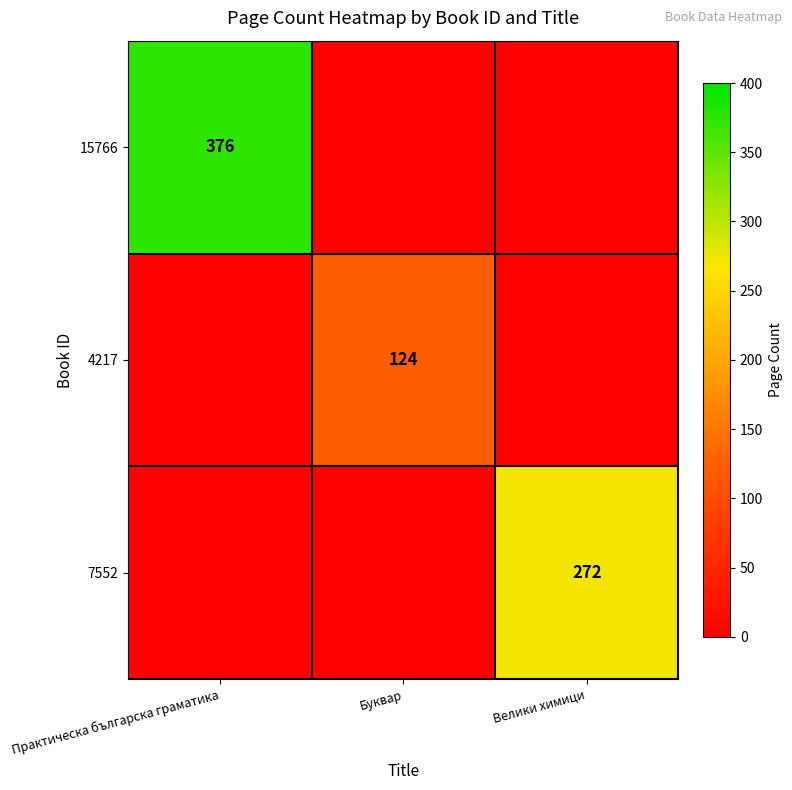

At how many categories does at least one series exceed 287?

1